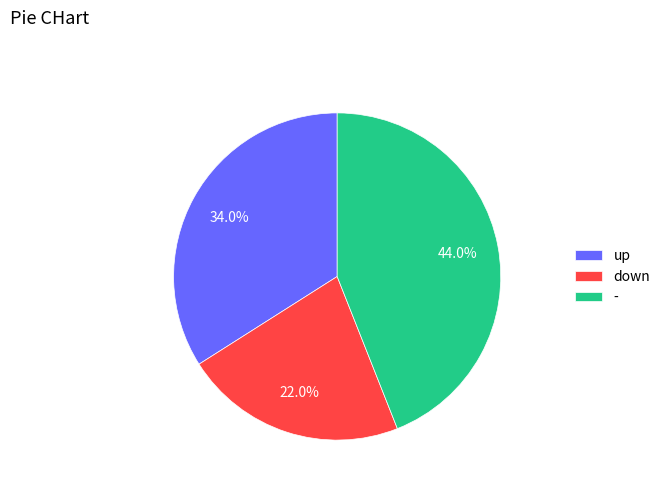

How many segments does this pie chart have?

3